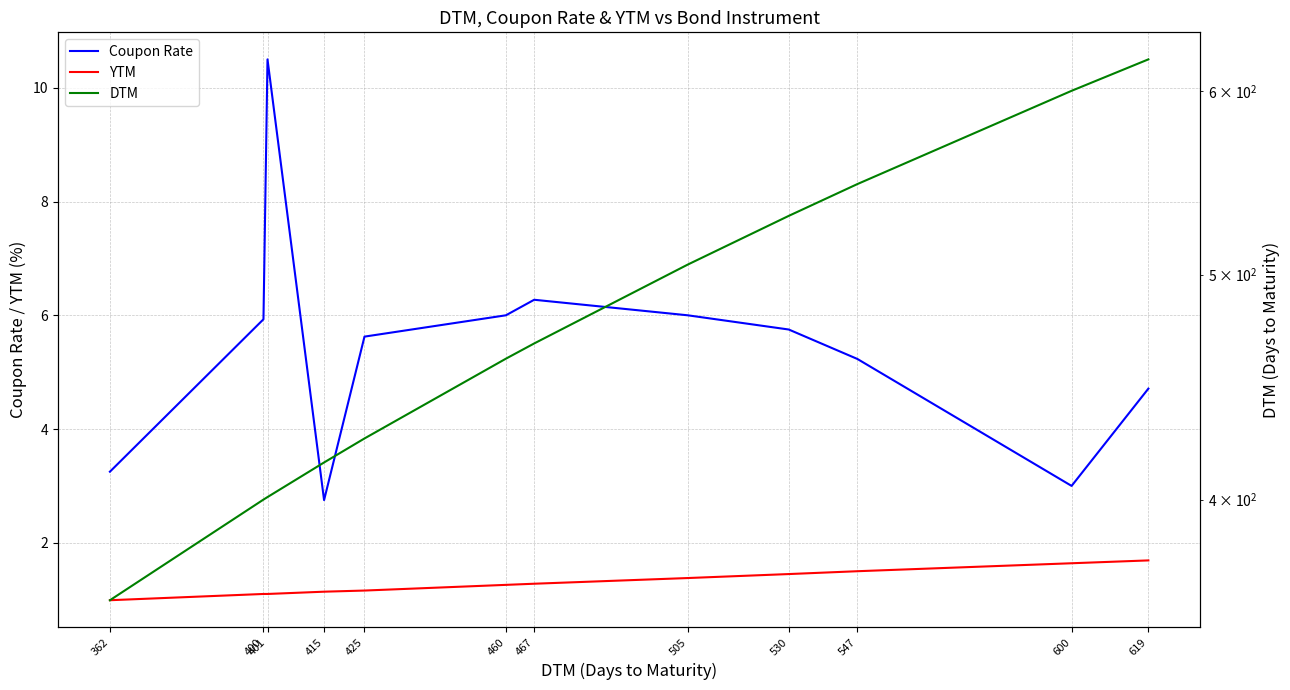

What is the total value across all series at 460?

467.3